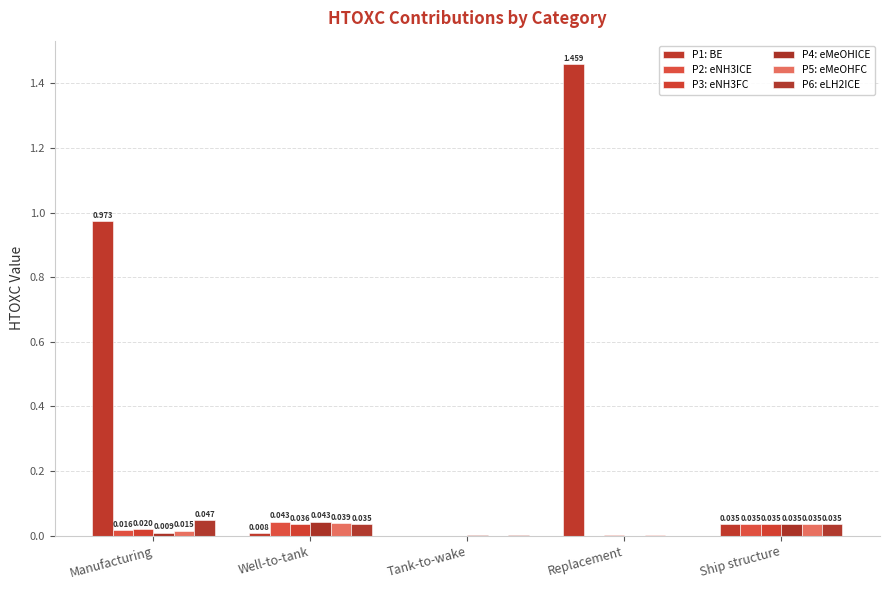

Is it true that P6: eLH2ICE equals 0.0 at Well-to-tank?

True